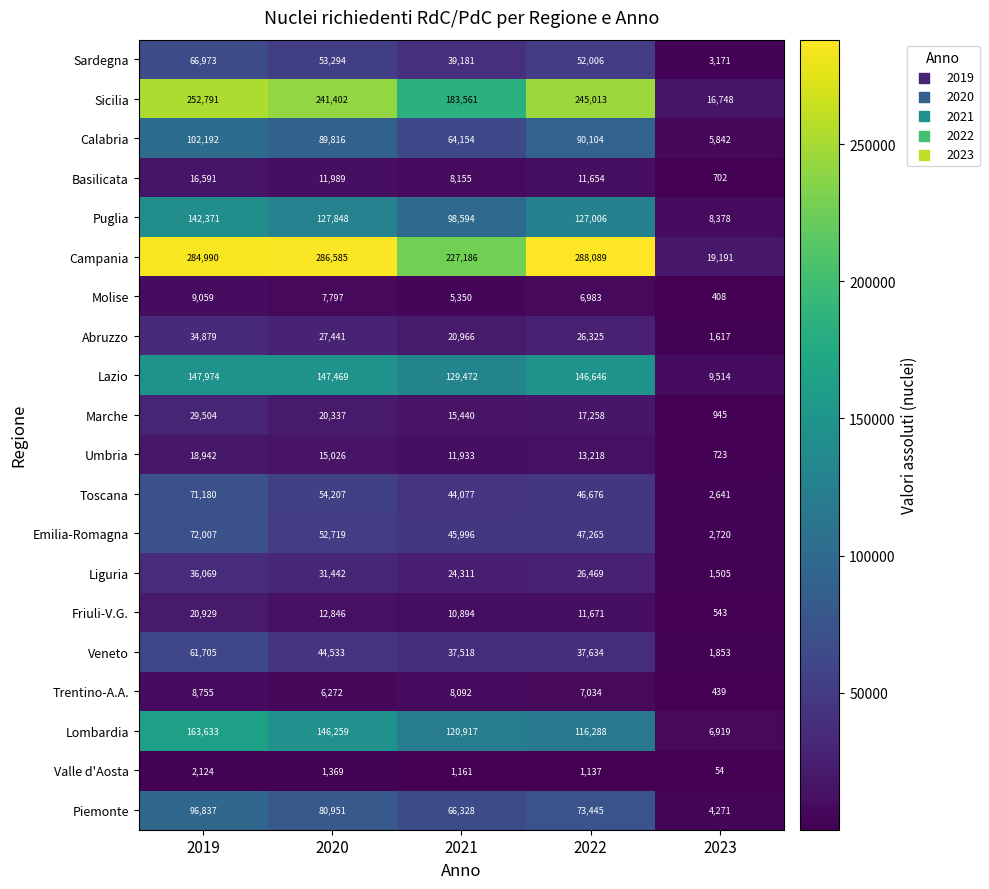

Rank the series at 2022 from lowest to highest value.

Valle d'Aosta, Molise, Trentino-A.A., Basilicata, Friuli-V.G., Umbria, Marche, Abruzzo, Liguria, Veneto, Toscana, Emilia-Romagna, Sardegna, Piemonte, Calabria, Lombardia, Puglia, Lazio, Sicilia, Campania